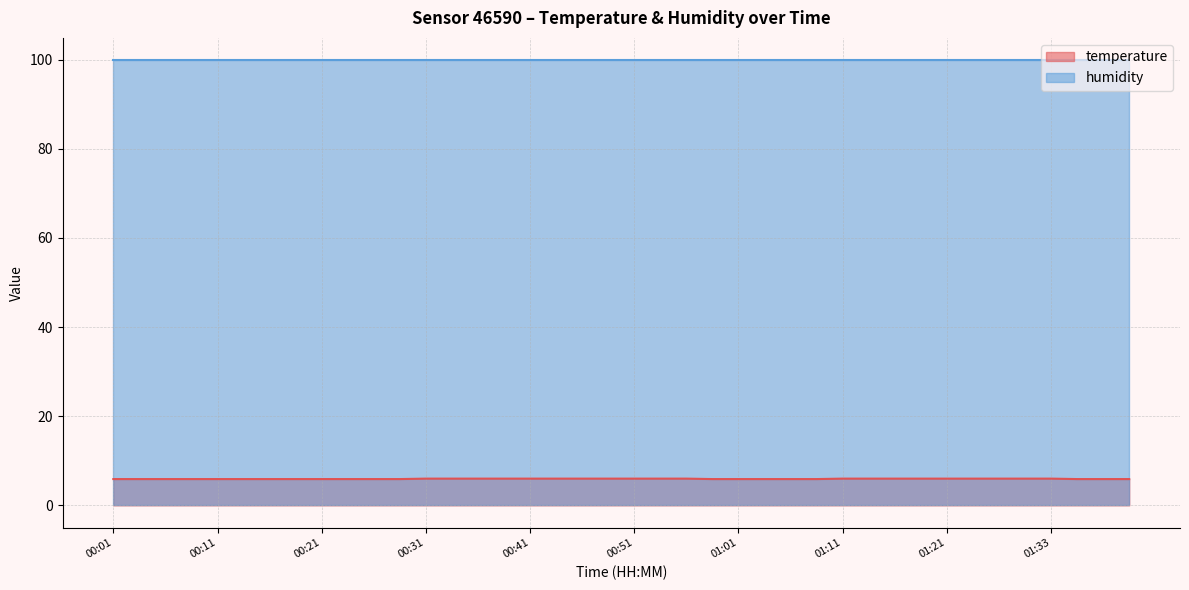

True or false: humidity and temperature cross at least once.

False